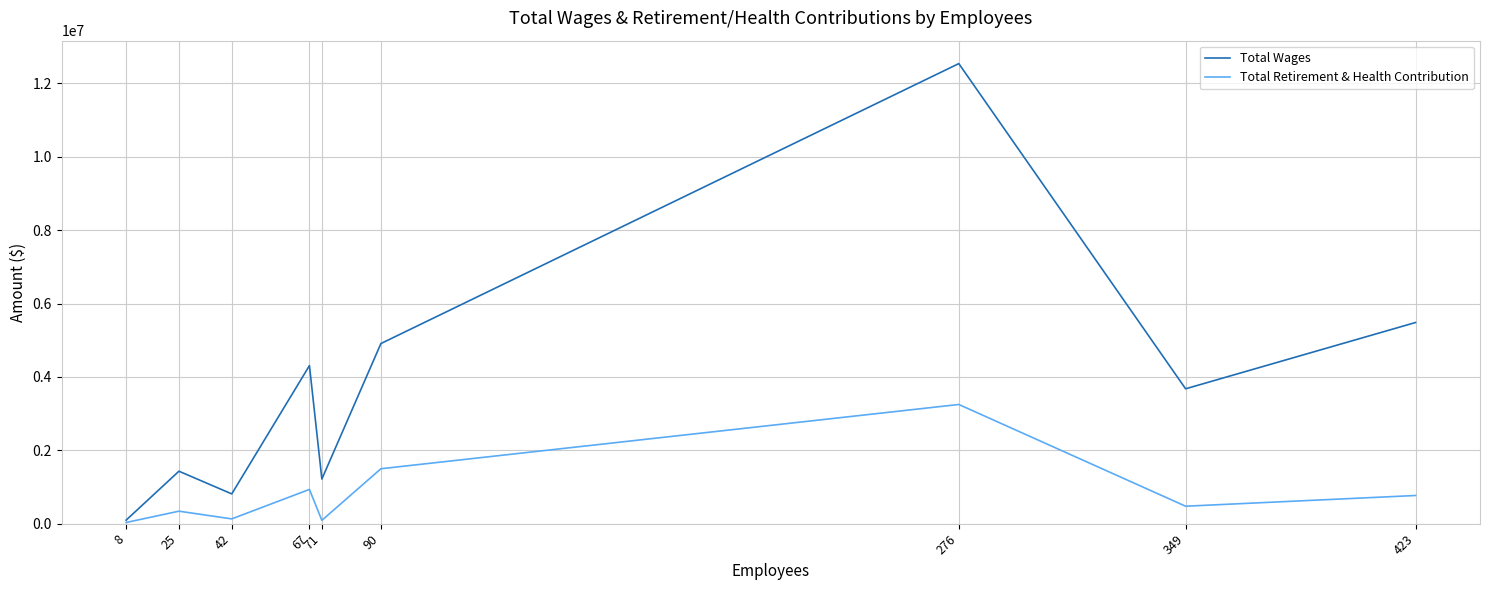

What is the greatest value displayed?

12539022